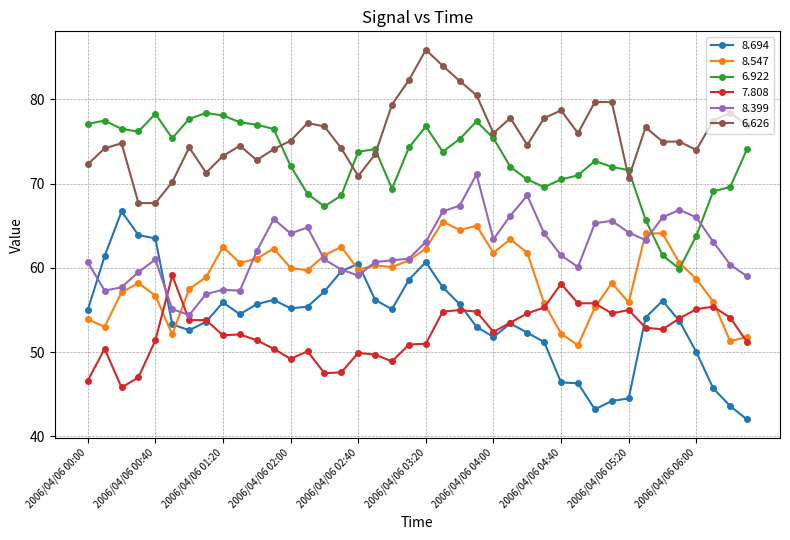

In 8.399, how many points are lower than both neighbors (excluding endpoints)?

8